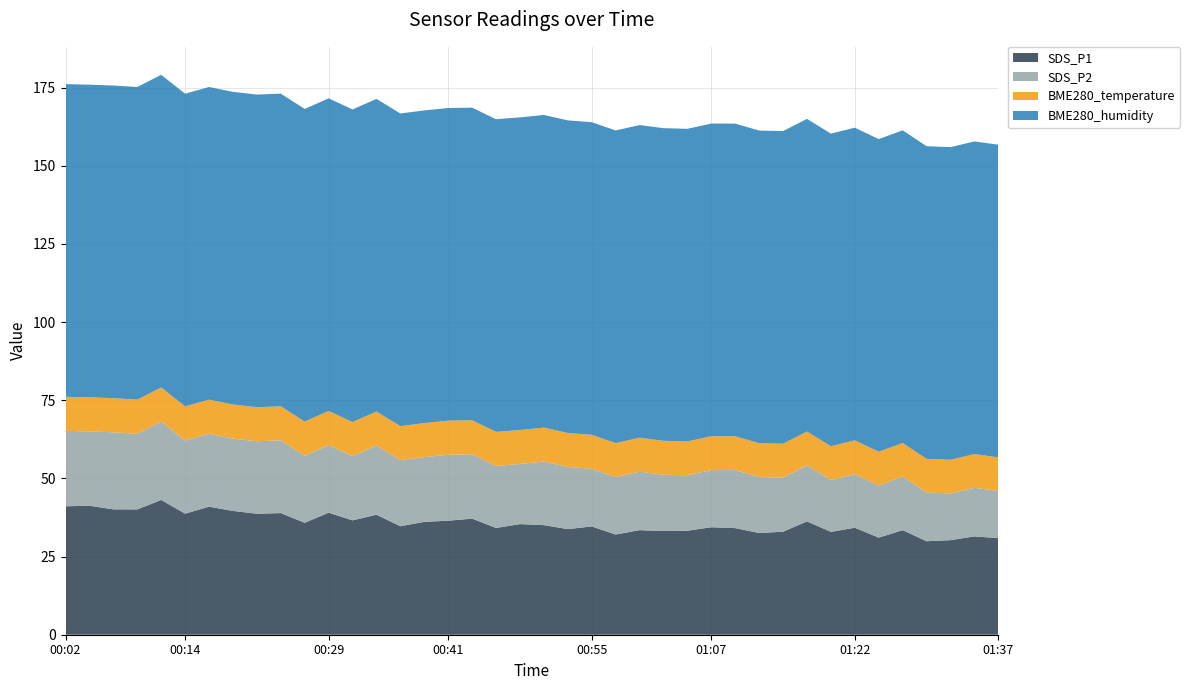

Reading left to right, what are all the values shown in this chart?

SDS_P1: 41.1	41.2	40.1	40.1	43.1	38.7	41.0	39.6	38.7	38.9	35.8	39.0	36.6	38.4	34.7	36.1	36.5	37.1	34.1	35.4	35.0	33.8	34.6	32.0	33.5	33.2	33.2	34.4	34.1	32.5	33.0	36.2	32.9	34.2	31.1	33.5	29.9	30.2	31.4	30.9
SDS_P2: 24.1	23.8	24.6	24.2	25.1	23.4	23.3	23.1	23.2	23.3	21.4	21.6	20.5	22.1	21.1	20.7	21.1	20.6	19.9	19.2	20.4	19.9	18.4	18.4	18.7	18.0	17.8	18.3	18.6	17.9	17.3	17.9	16.6	17.1	16.7	17.1	15.6	14.9	15.6	15.1
BME280_temperature: 10.9	10.9	10.9	10.9	10.9	10.9	10.9	10.9	10.9	10.9	10.9	10.9	10.9	10.9	10.9	10.9	10.9	10.8	10.9	10.9	10.8	10.8	10.8	10.9	10.9	10.9	10.8	10.8	10.8	10.8	10.8	10.8	10.8	10.8	10.8	10.7	10.8	10.8	10.8	10.8
BME280_humidity: 100.0	100.0	100.0	100.0	100.0	100.0	100.0	100.0	100.0	100.0	100.0	100.0	100.0	100.0	100.0	100.0	100.0	100.0	100.0	100.0	100.0	100.0	100.0	100.0	100.0	100.0	100.0	100.0	100.0	100.0	100.0	100.0	100.0	100.0	100.0	100.0	100.0	100.0	100.0	100.0